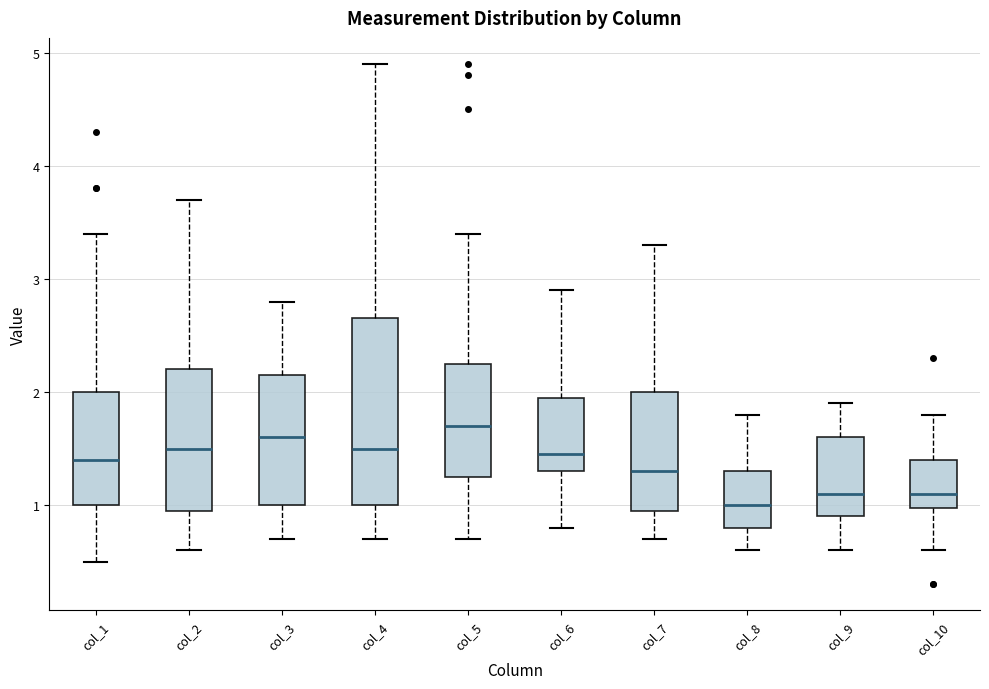

Where is the upper edge of the box for col_10 on the y-axis? The values are not printed on the chart, so give them approximately, as read against the axis.

1.4